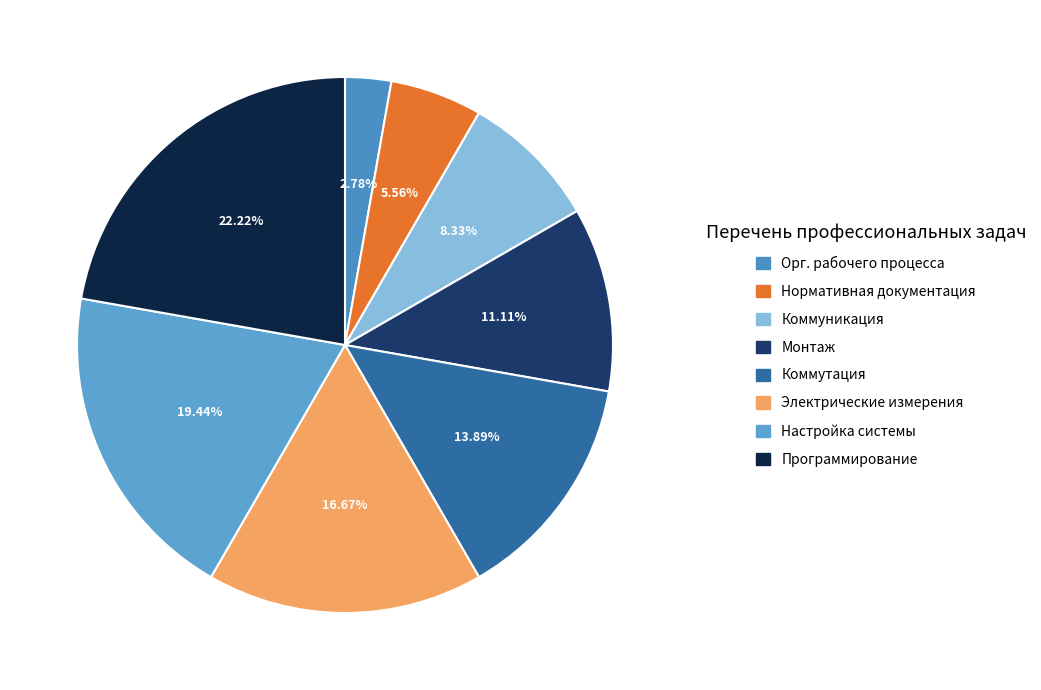

Count the number of slices in the pie.

8